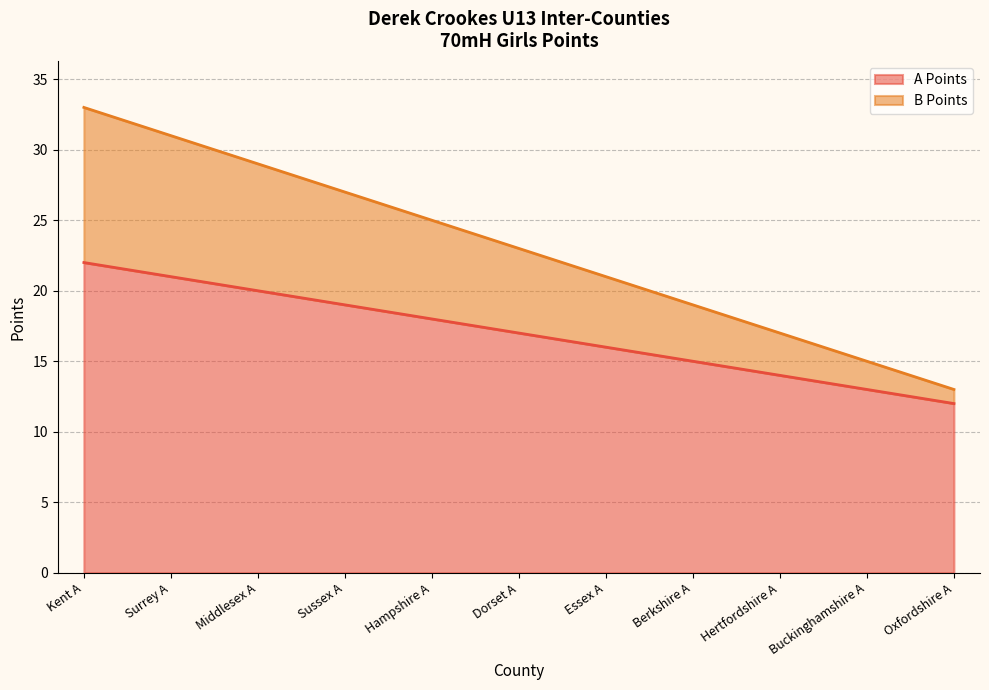

The A Points series shows 13 at Buckinghamshire A. True or false?

True